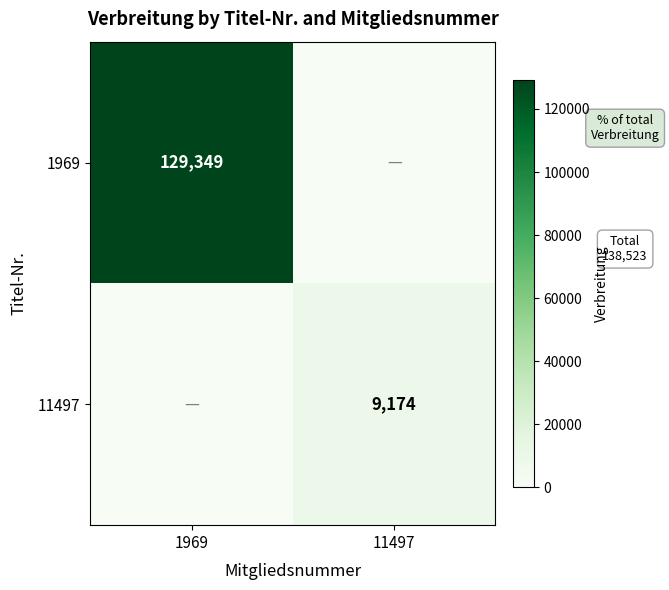

True or false: 11497 has a value of 9174 at 11497.

True